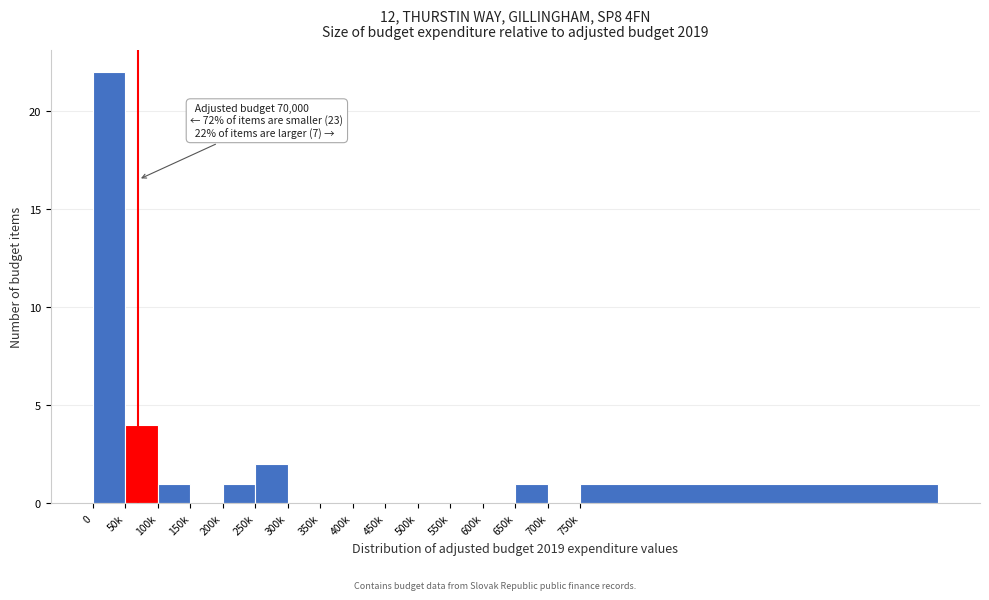

Reading left to right, list all the values displayed in this chart.

0=22	50k=4	100k=1	150k=0	200k=1	250k=2	300k=0	350k=0	400k=0	450k=0	500k=0	550k=0	600k=0	650k=1	700k=0	750k=1